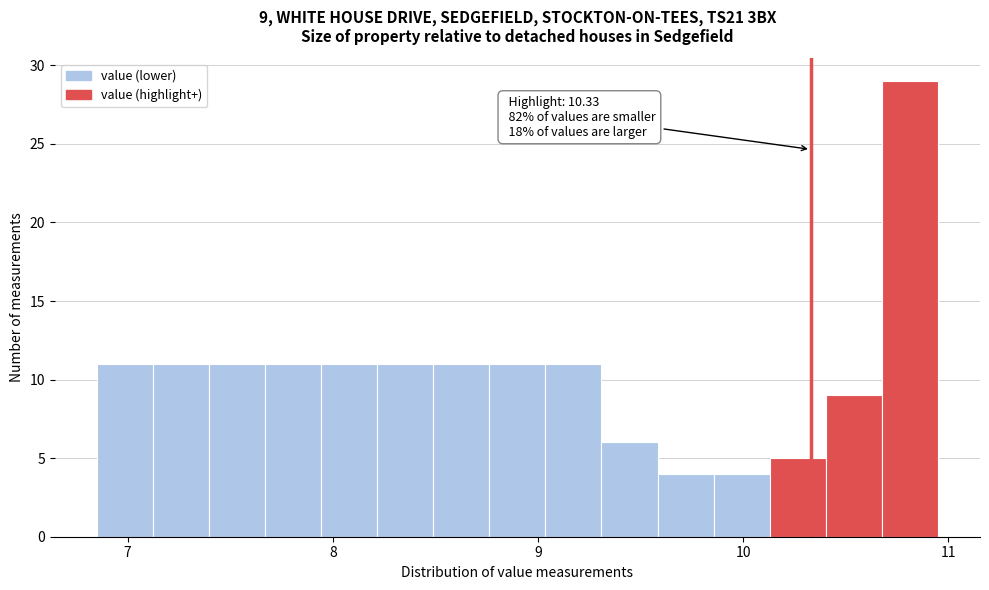

Read against the x-axis, roughly where is the centre of the tallest bar?

10.8